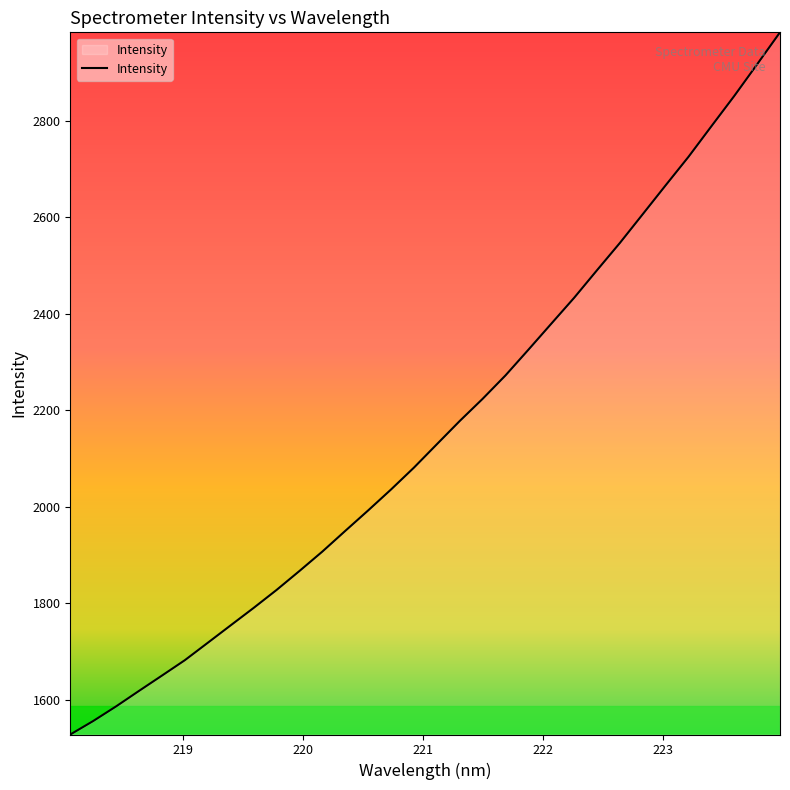

What is the smallest value displayed?

1528.2